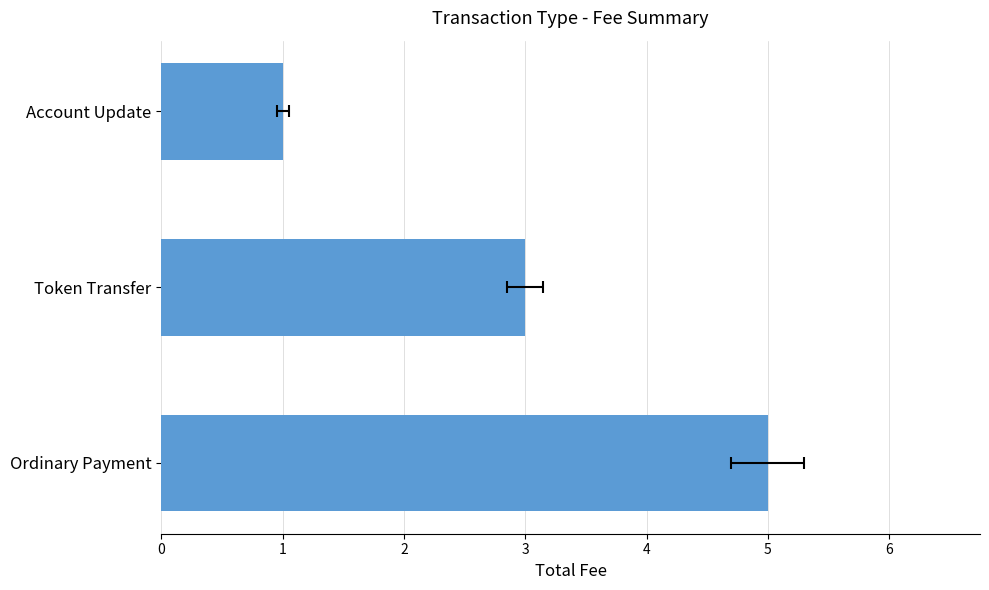

What is the value of the 2nd bar from the left?

3